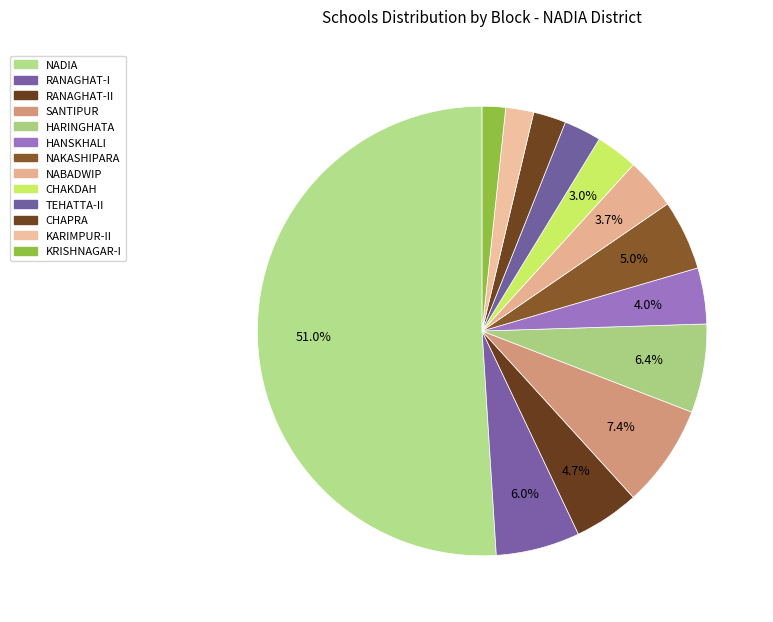

How many segments does this pie chart have?

13